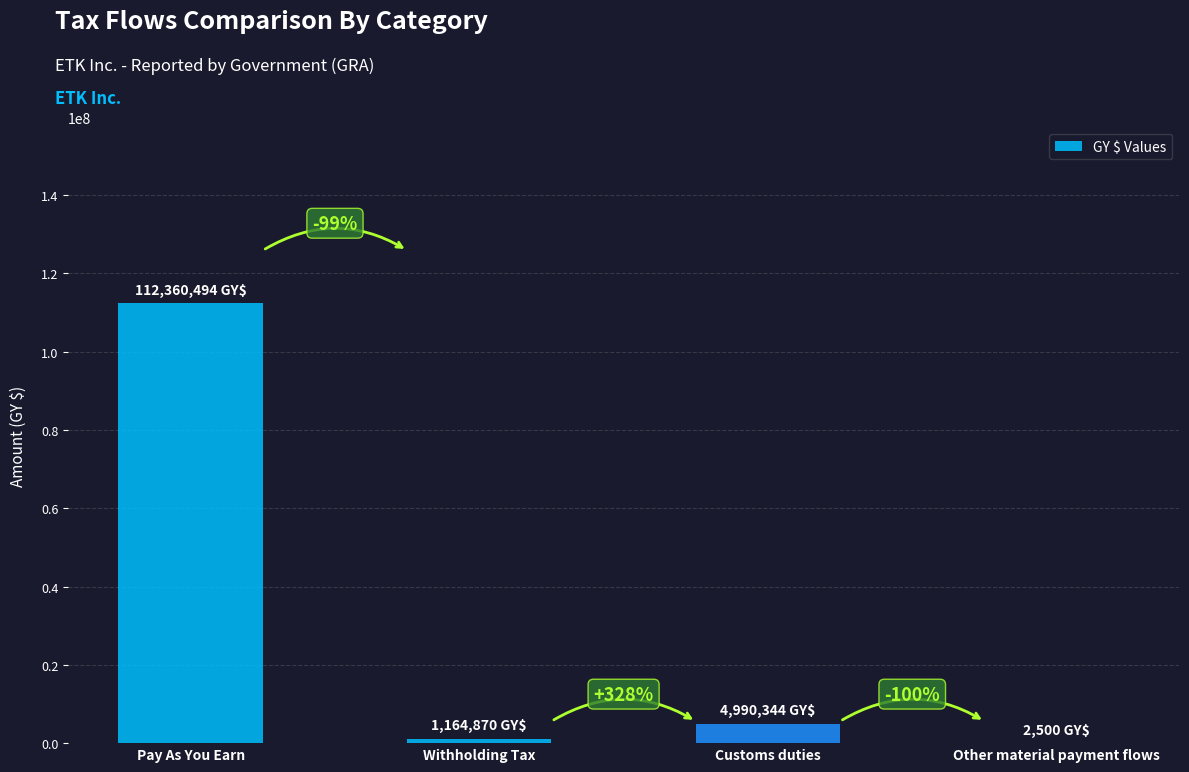

What is the label of the 1st bar from the right?

Other material payment flows